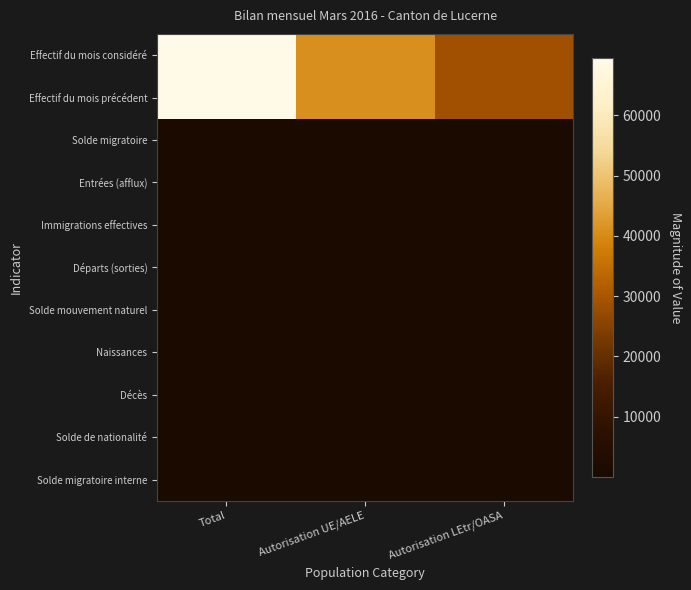

Rank the series by their maximum value, from highest to lowest.

Effectif du mois considéré, Effectif du mois précédent, Entrées (afflux), Immigrations effectives, Départs (sorties), Solde migratoire, Solde de nationalité, Naissances, Solde migratoire interne, Solde mouvement naturel, Décès